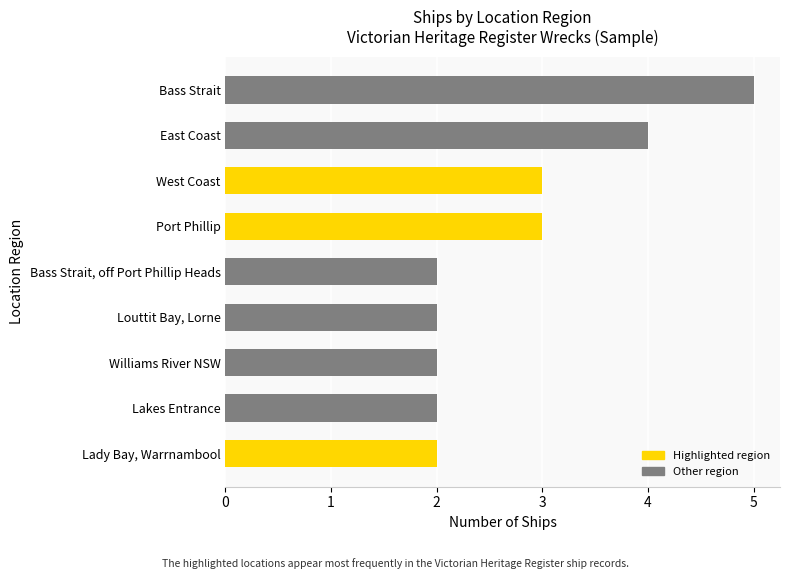

What is the smallest value displayed?

2